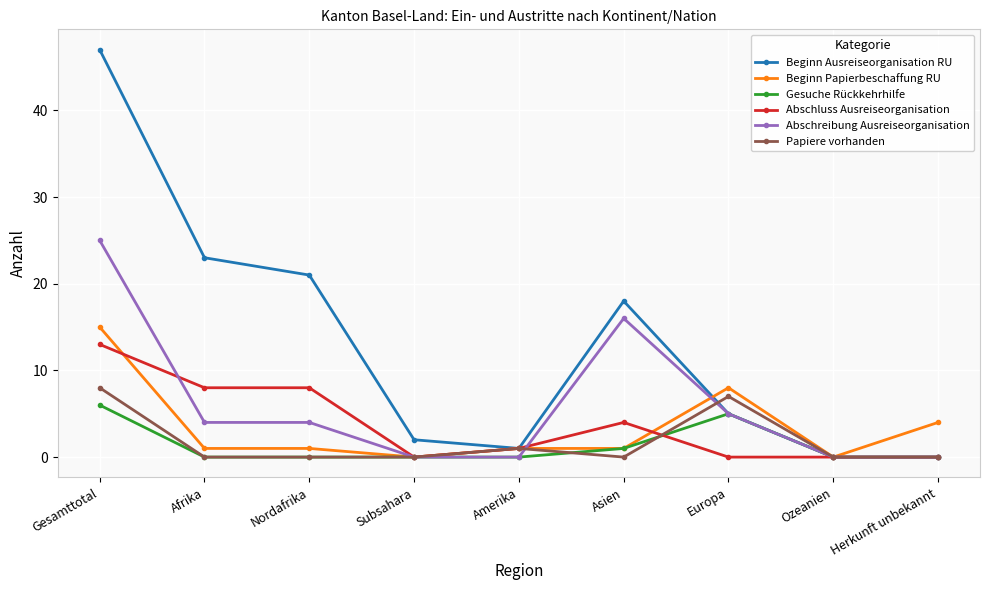

Is the value of Gesuche Rückkehrhilfe at Gesamttotal greater than the value of Beginn Ausreiseorganisation RU at Asien?

No